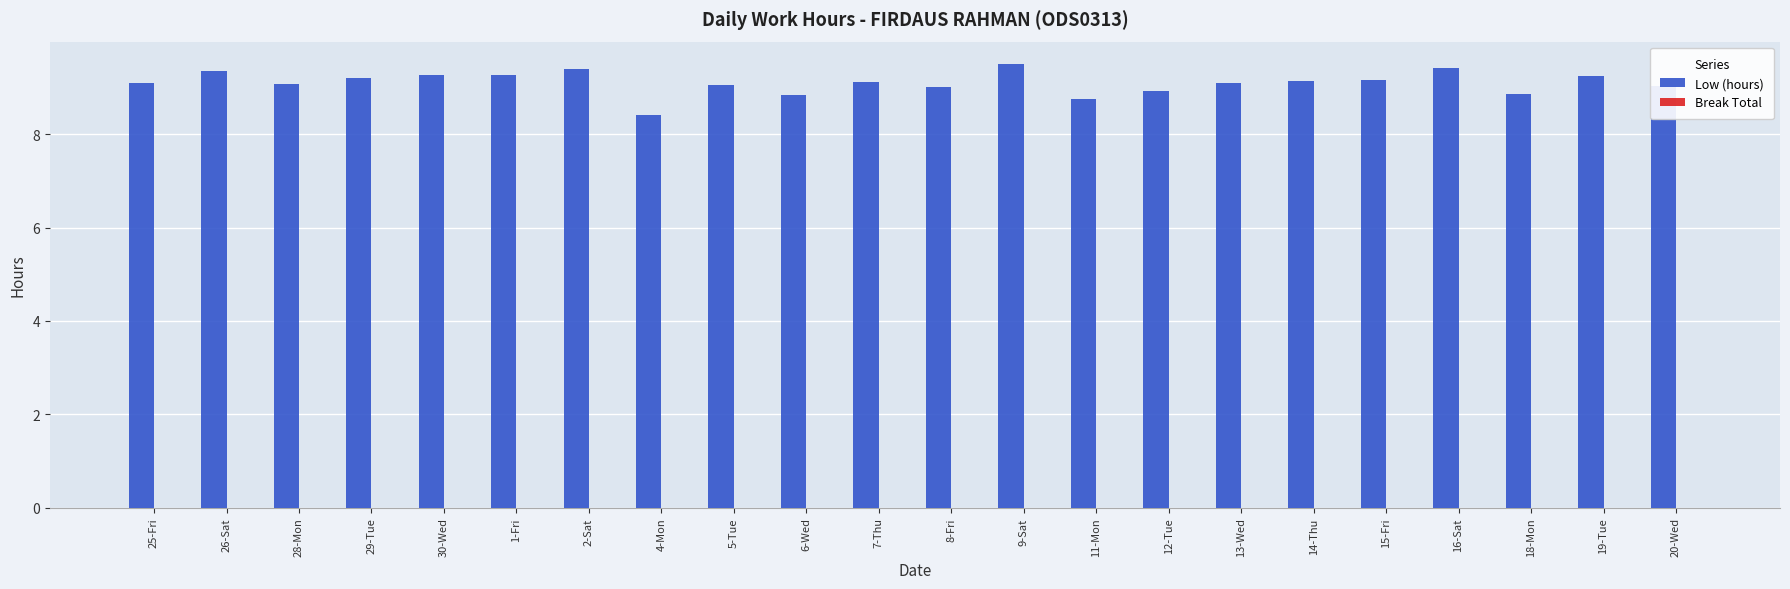

The value at 30-Wed is 16.4. True or false?

False